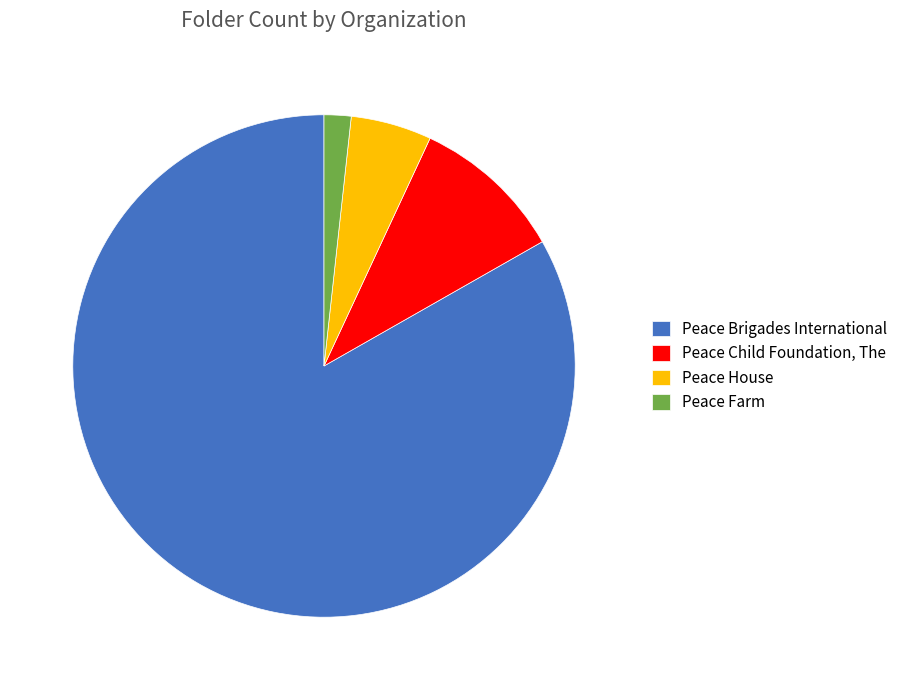

Does Peace Child Foundation, The represent more than half of the total?

No